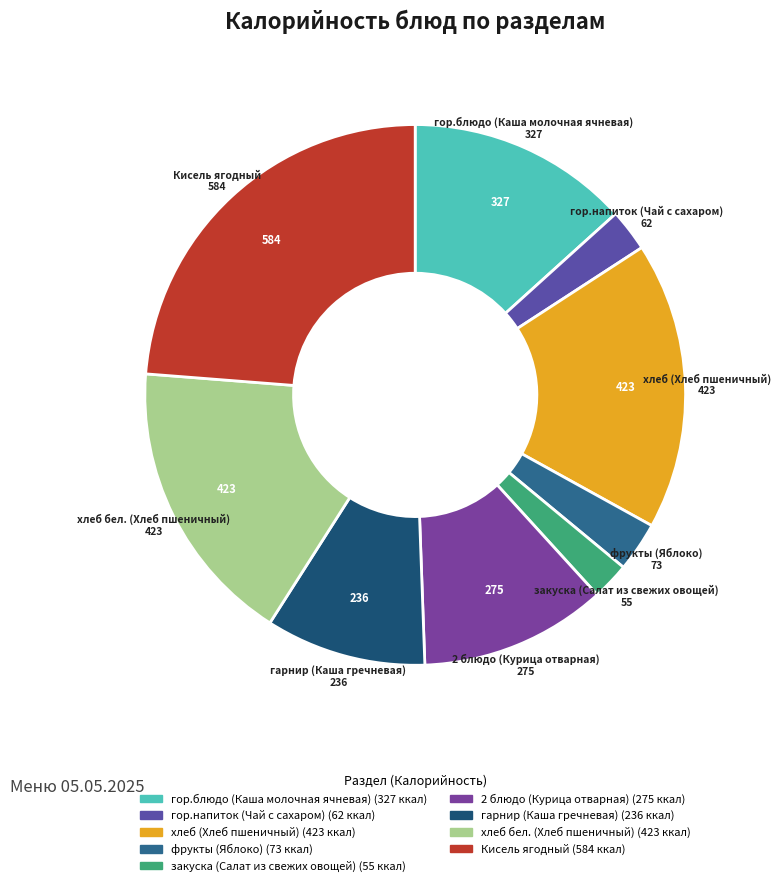

Does any single category account for the majority?

No